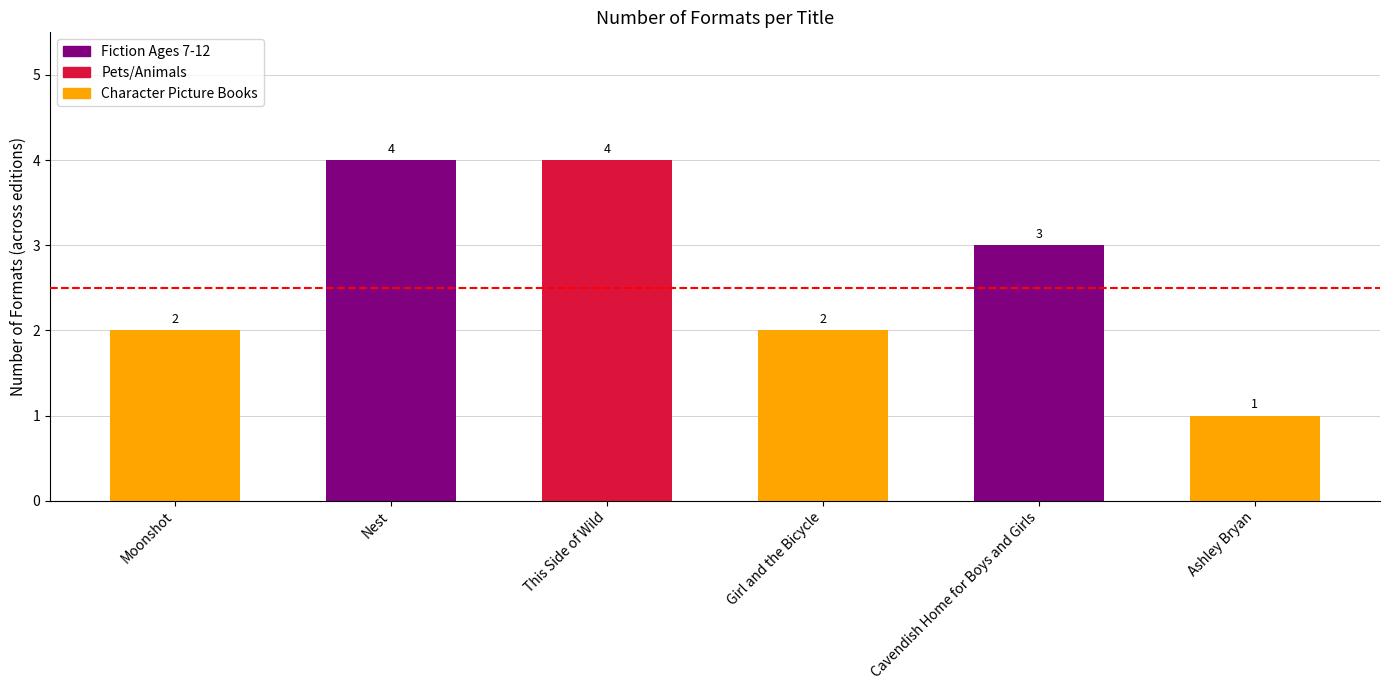

Is it true that the value at Cavendish Home for Boys and Girls is 2?

False